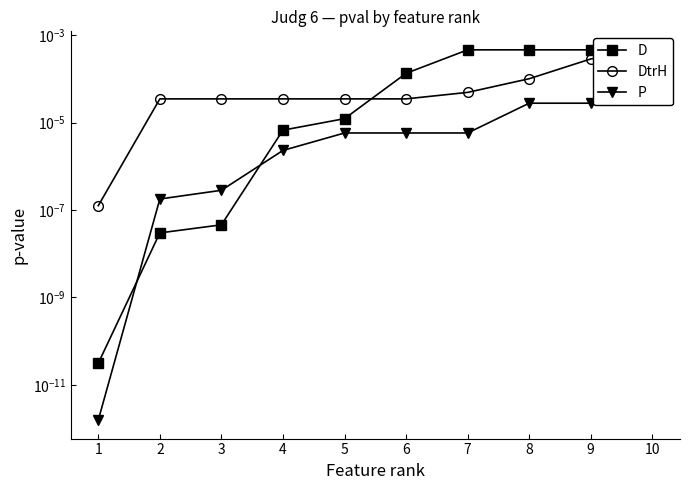

Which series ends up on top after the final intersection of D and DtrH?

D